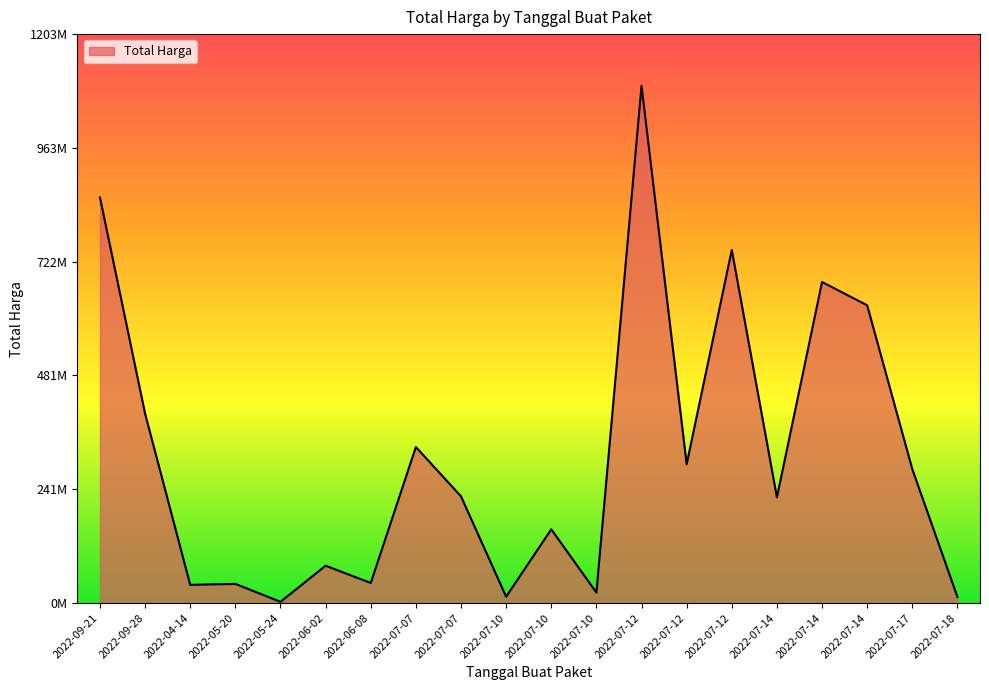

Does the chart display data point markers on the line(s)?

No